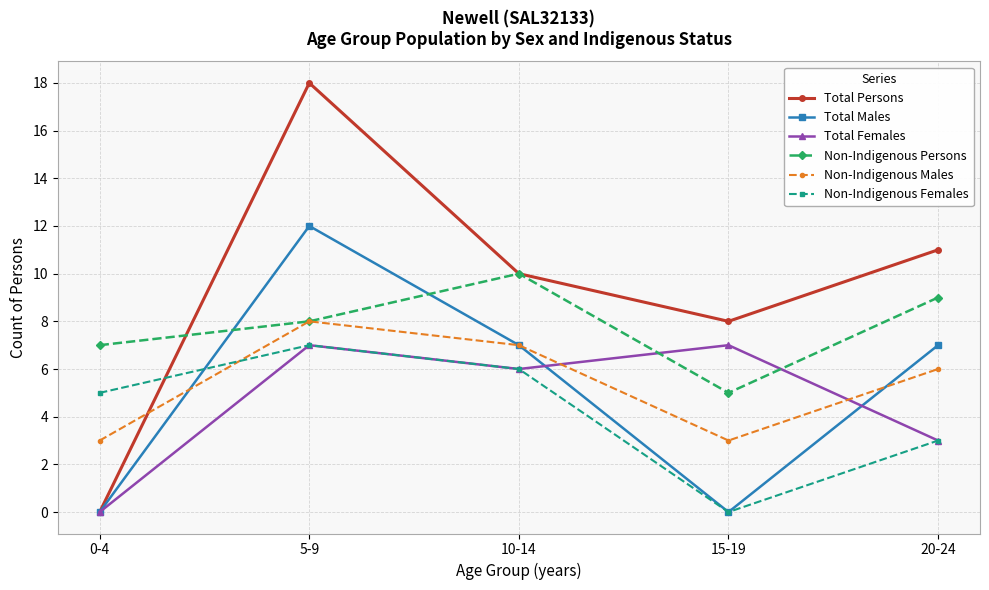

How many distinct data groups are displayed?

6